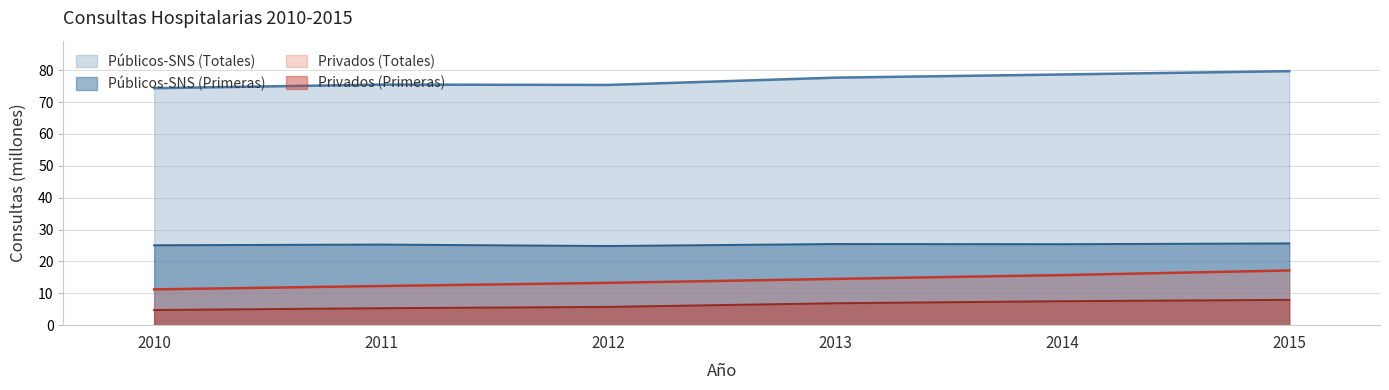

List the labels in order of Privados (Primeras) value, largest first.

2015, 2014, 2013, 2012, 2011, 2010